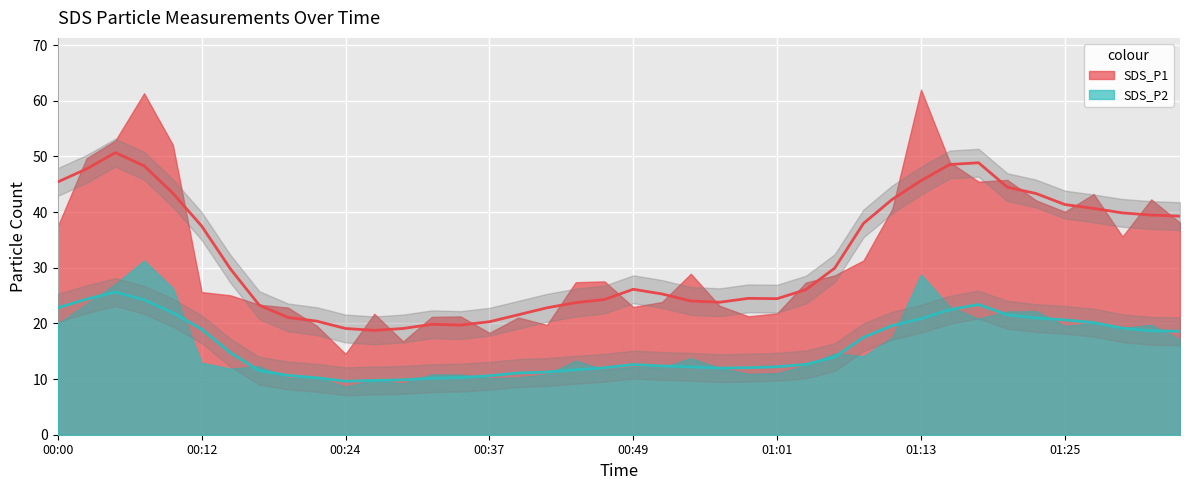

True or false: SDS_P1 and SDS_P2 cross at least once.

False